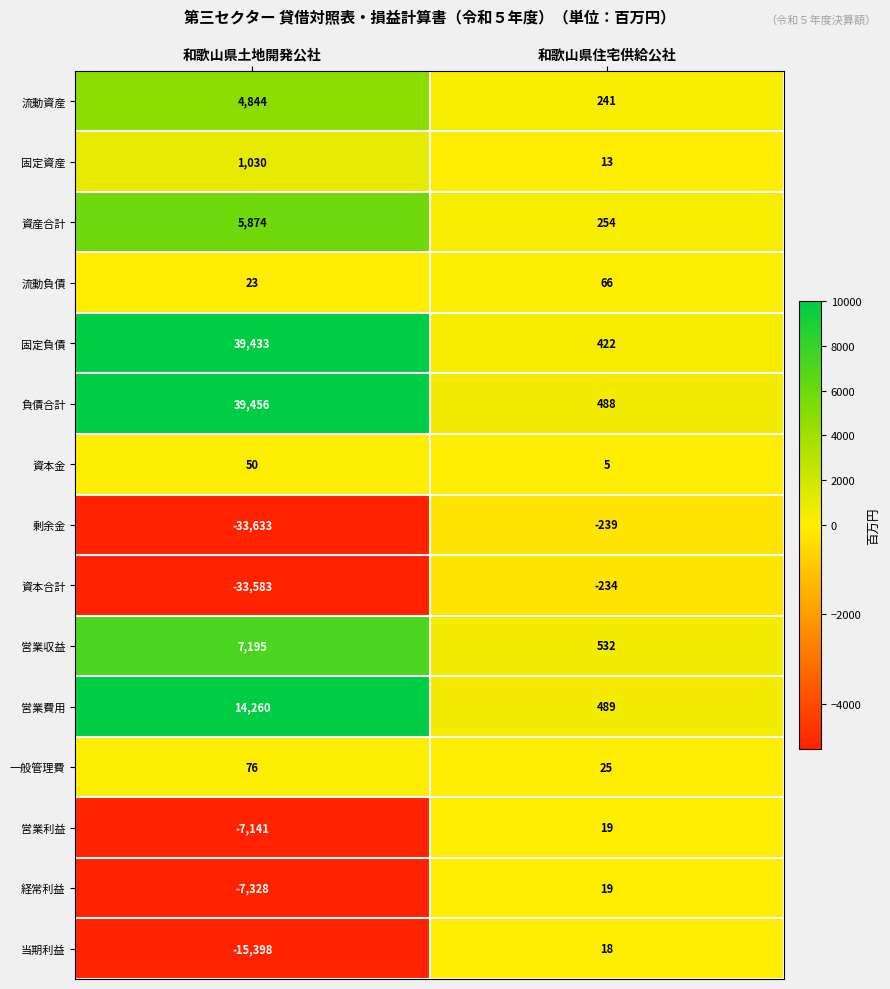

Reading right to left, extract all data points from this chart.

流動資産: 和歌山県住宅供給公社=241	和歌山県土地開発公社=4844
固定資産: 和歌山県住宅供給公社=13	和歌山県土地開発公社=1030
資産合計: 和歌山県住宅供給公社=254	和歌山県土地開発公社=5874
流動負債: 和歌山県住宅供給公社=66	和歌山県土地開発公社=23
固定負債: 和歌山県住宅供給公社=422	和歌山県土地開発公社=39433
負債合計: 和歌山県住宅供給公社=488	和歌山県土地開発公社=39456
資本金: 和歌山県住宅供給公社=5	和歌山県土地開発公社=50
剰余金: 和歌山県住宅供給公社=-239	和歌山県土地開発公社=-33633
資本合計: 和歌山県住宅供給公社=-234	和歌山県土地開発公社=-33583
営業収益: 和歌山県住宅供給公社=532	和歌山県土地開発公社=7195
営業費用: 和歌山県住宅供給公社=489	和歌山県土地開発公社=14260
一般管理費: 和歌山県住宅供給公社=25	和歌山県土地開発公社=76
営業利益: 和歌山県住宅供給公社=19	和歌山県土地開発公社=-7141
経常利益: 和歌山県住宅供給公社=19	和歌山県土地開発公社=-7328
当期利益: 和歌山県住宅供給公社=18	和歌山県土地開発公社=-15398